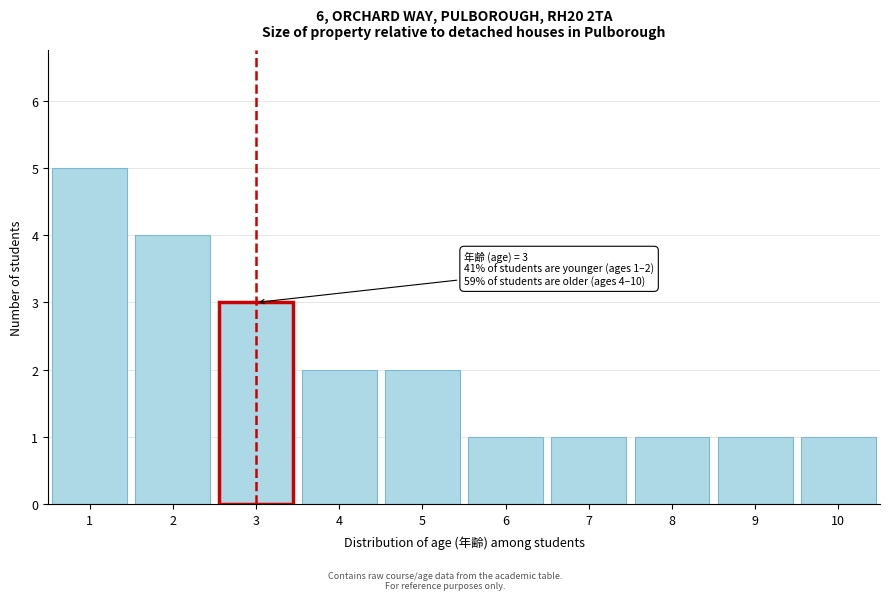

Reading right to left, what are all the values shown in this chart?

1	1	1	1	1	2	2	3	4	5